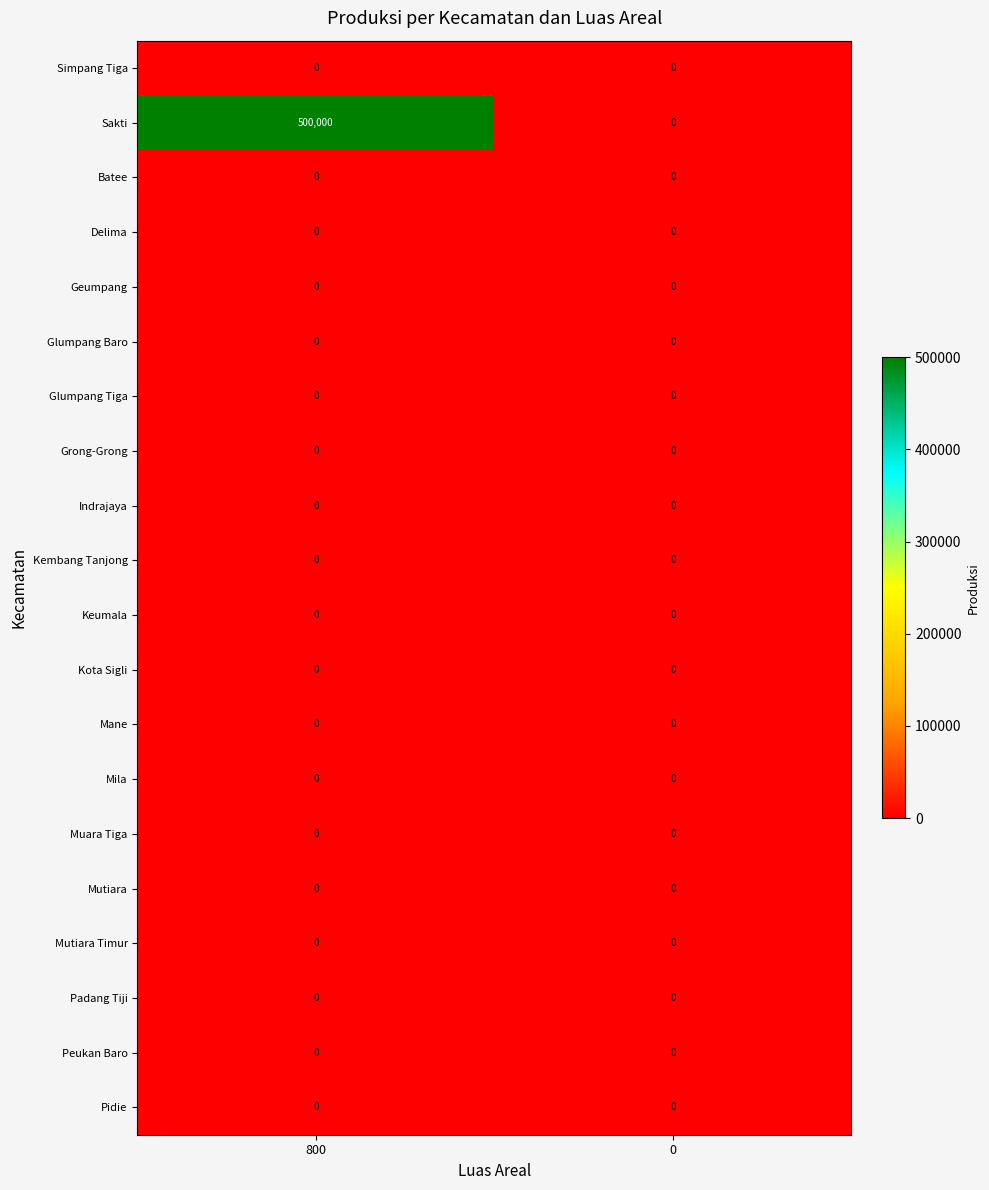

The Kota Sigli series shows 0 at 0. True or false?

True